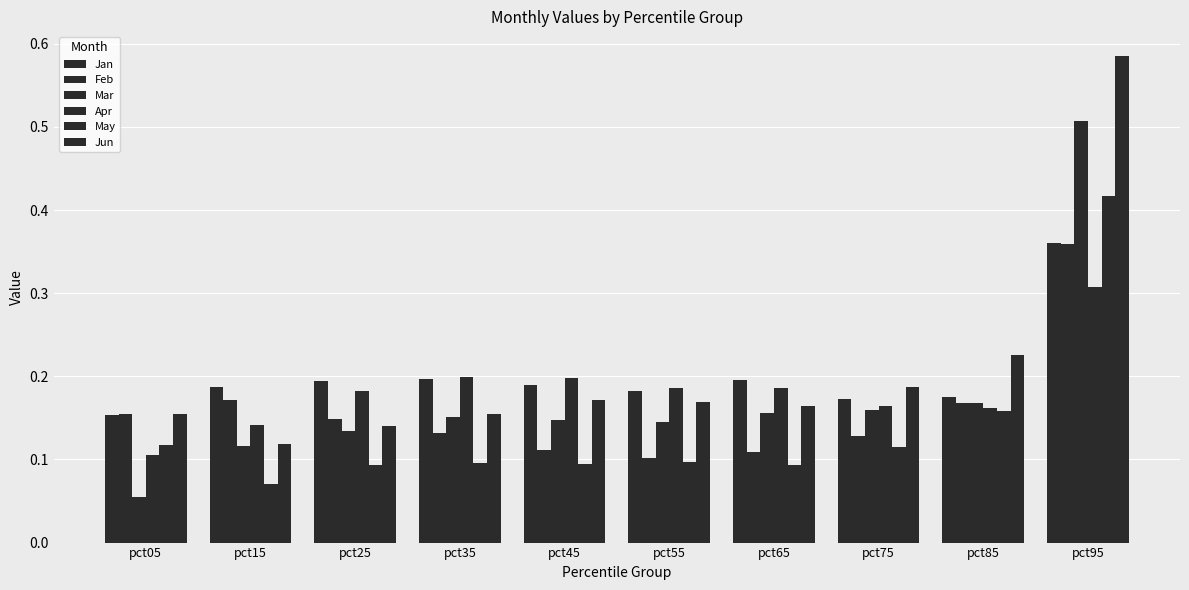

What is the lowest value of the Apr series?

0.1